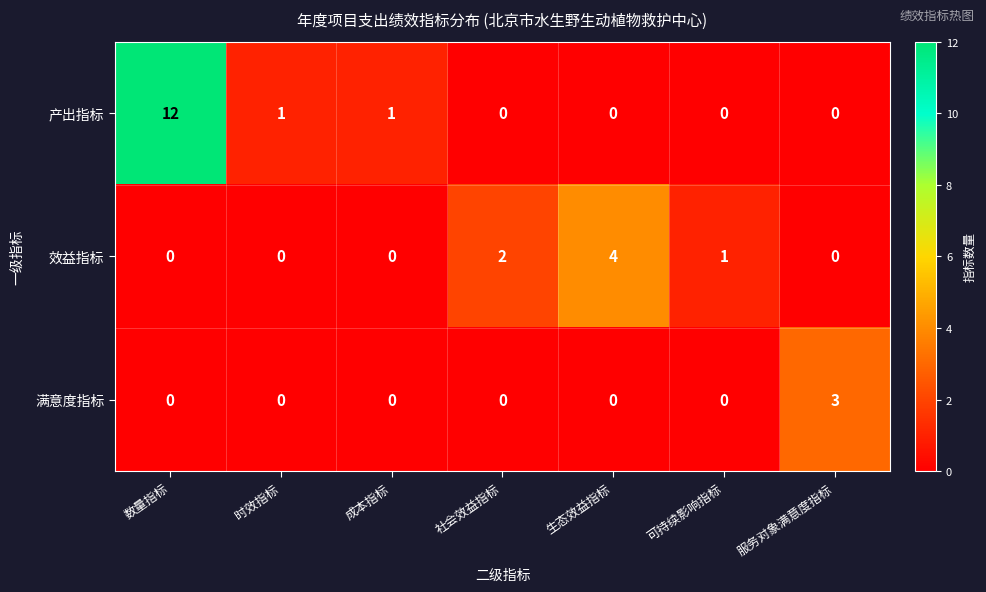

How many values in 满意度指标 are above zero?

1